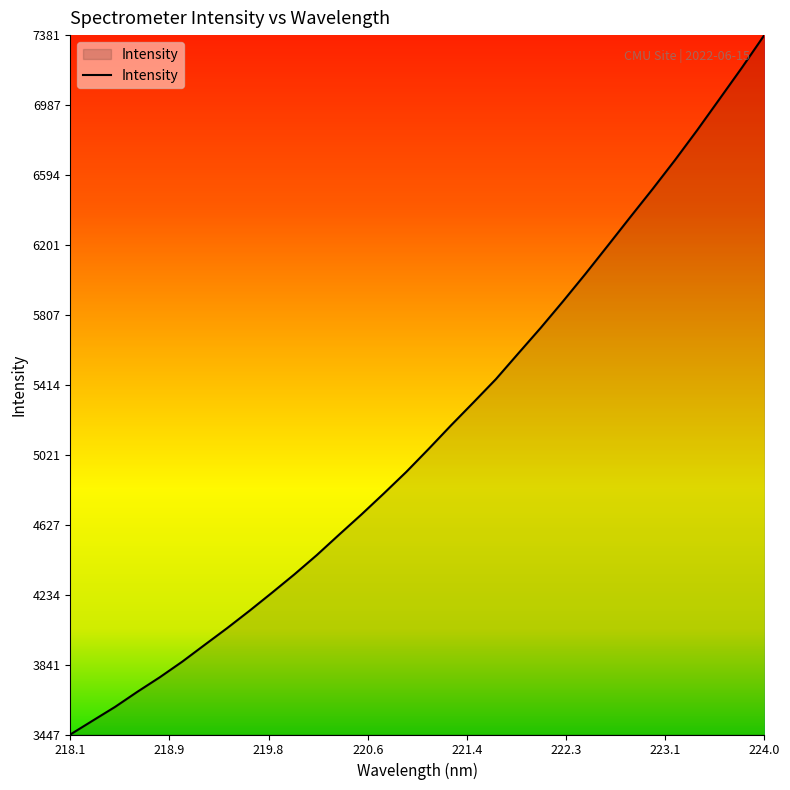

What is the minimum value shown in the chart?

3447.3